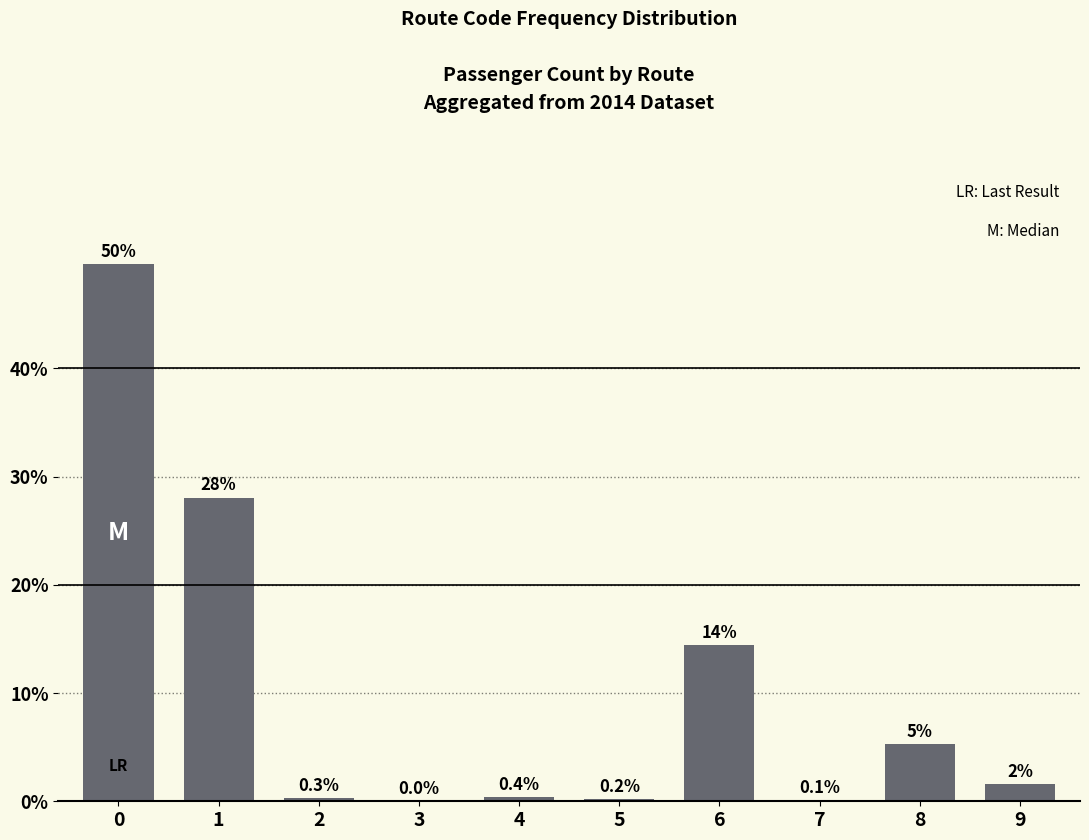

What is the change in value from 1 to 3?

-28.0